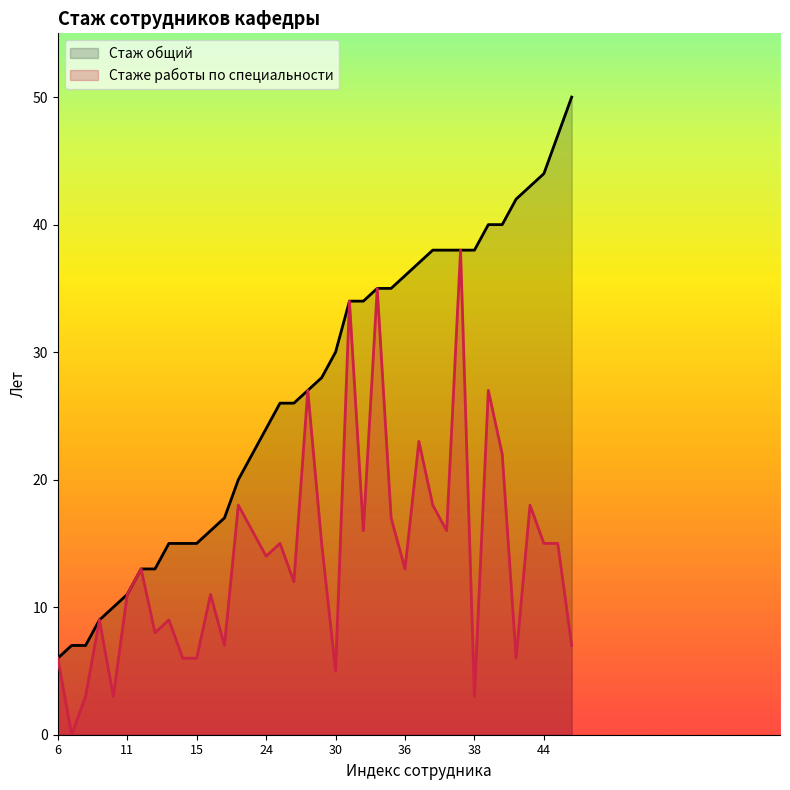

The Стаже работы по специальности series shows 18 at 28. True or false?

False